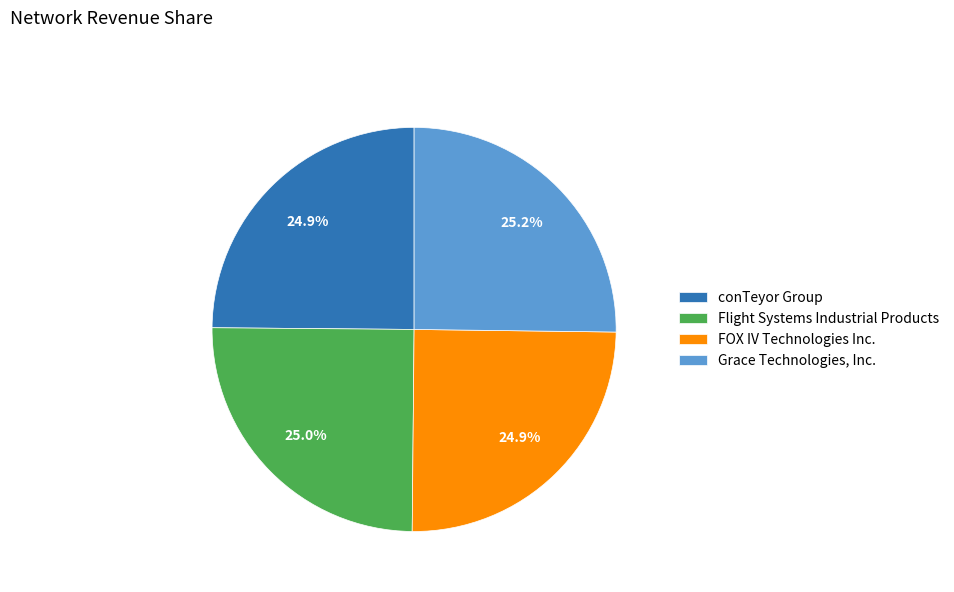

How many slices are in this pie chart?

4